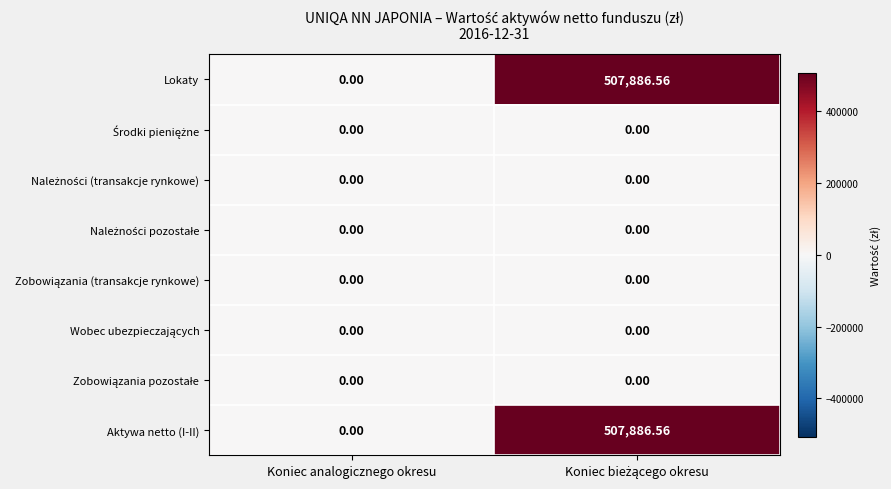

At which label does Lokaty reach its minimum?

Koniec analogicznego okresu